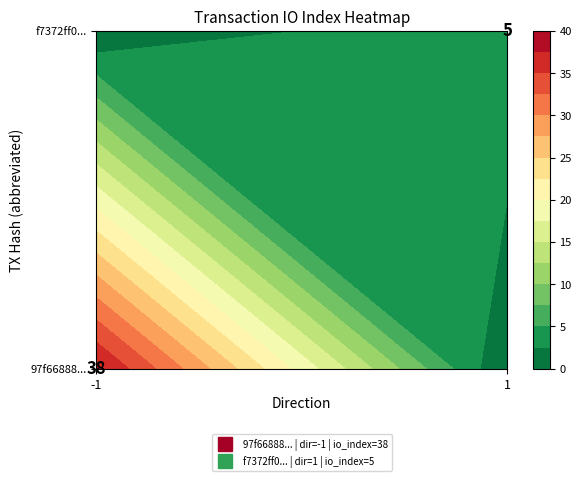

List the series in order of their peak value, lowest first.

f7372ff0ee35985e0f9fd04eff7b63c7e3008f7, 97f6688813e3a47785a89d350d60144a785ca62